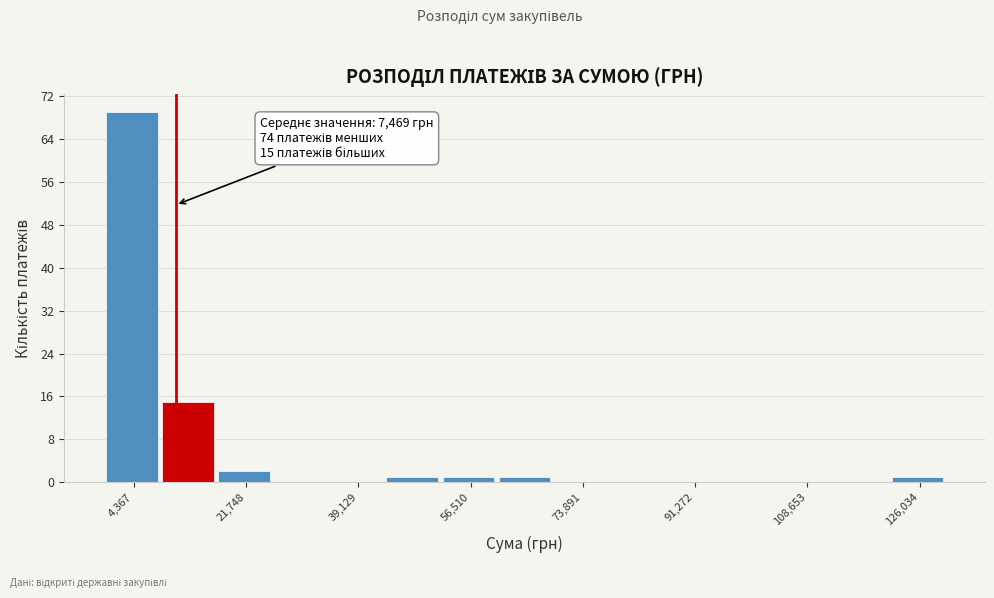

Over which range of the x-axis is the bar tallest?

0 to 8000